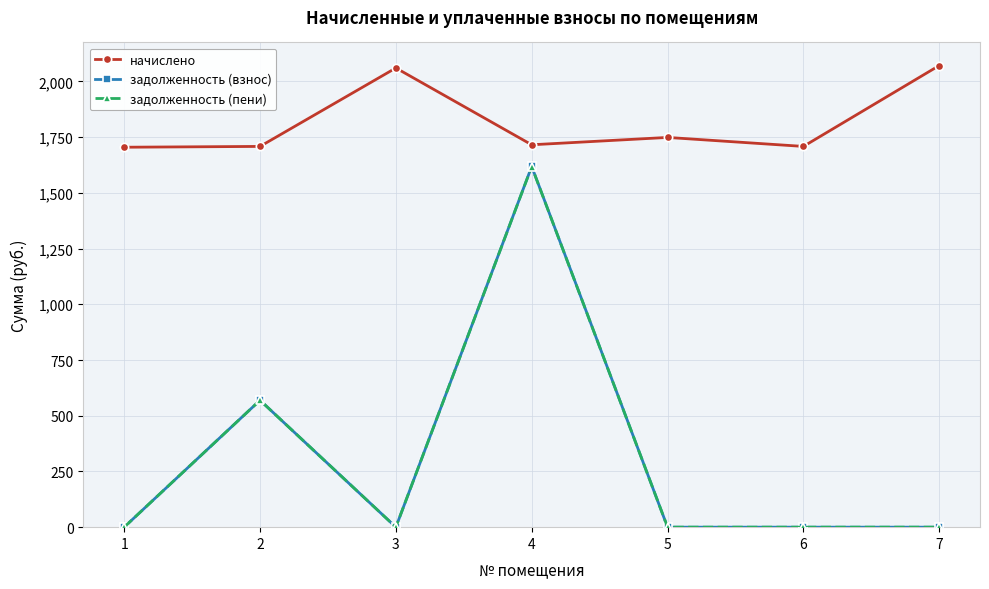

Is it true that задолженность (пени) equals 587.4 at 1?

False